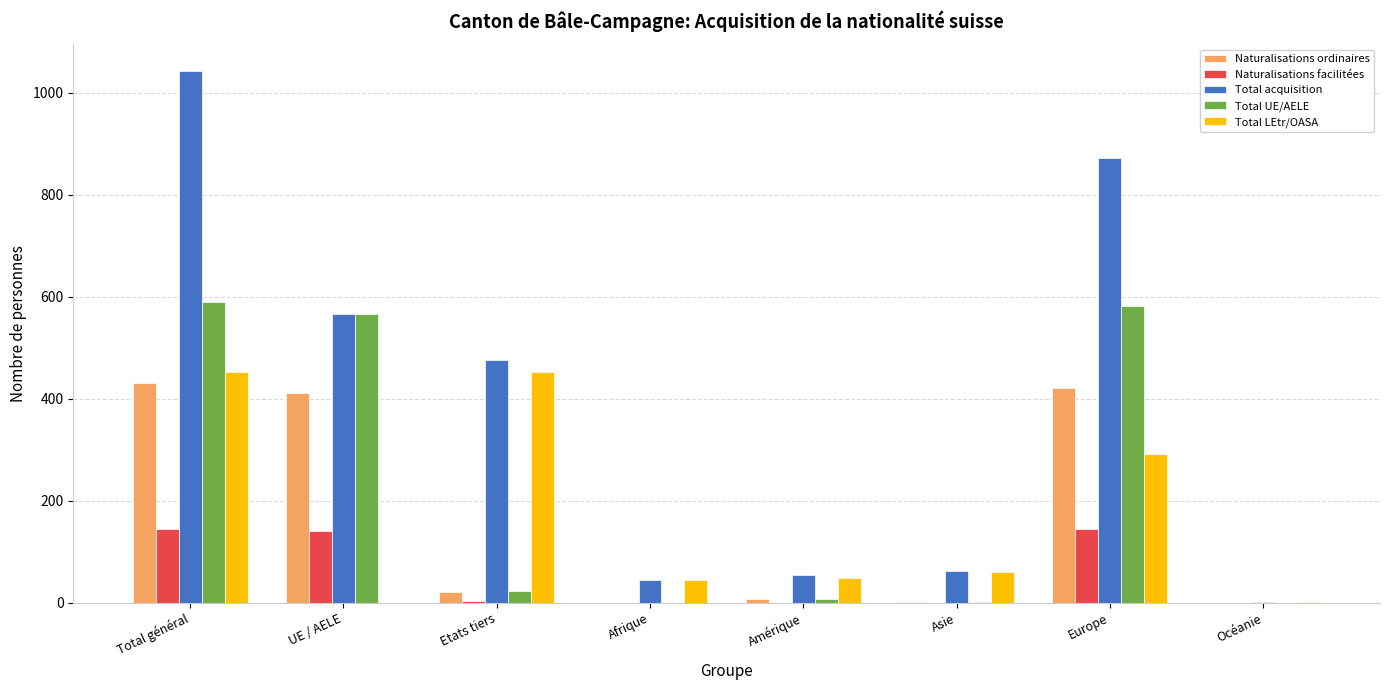

What is the total value across all series at UE / AELE?

1686